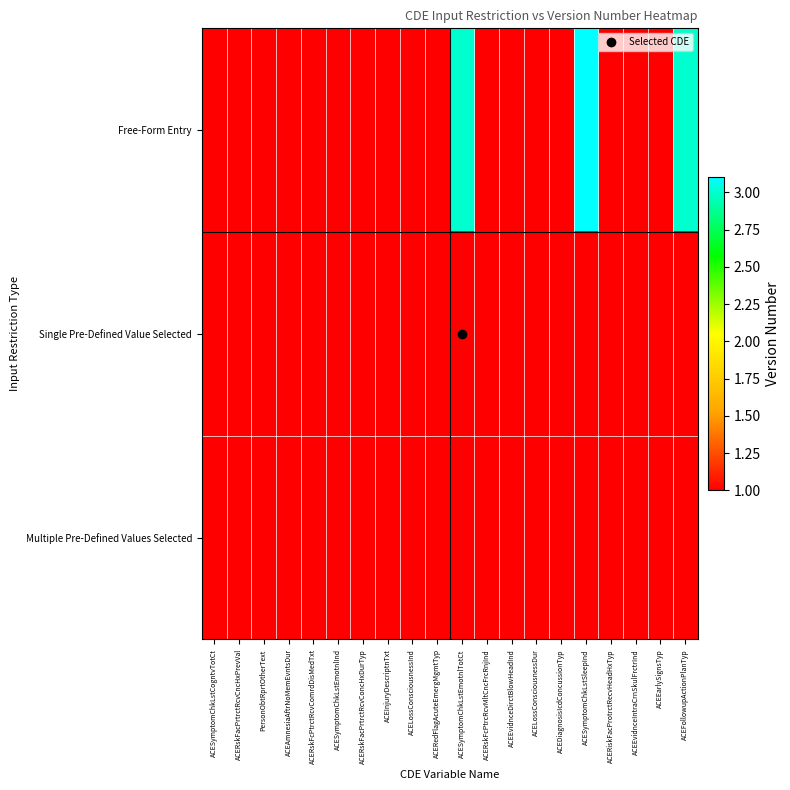

Rank the series by their maximum value, from lowest to highest.

Single Pre-Defined Value Selected, Multiple Pre-Defined Values Selected, Free-Form Entry